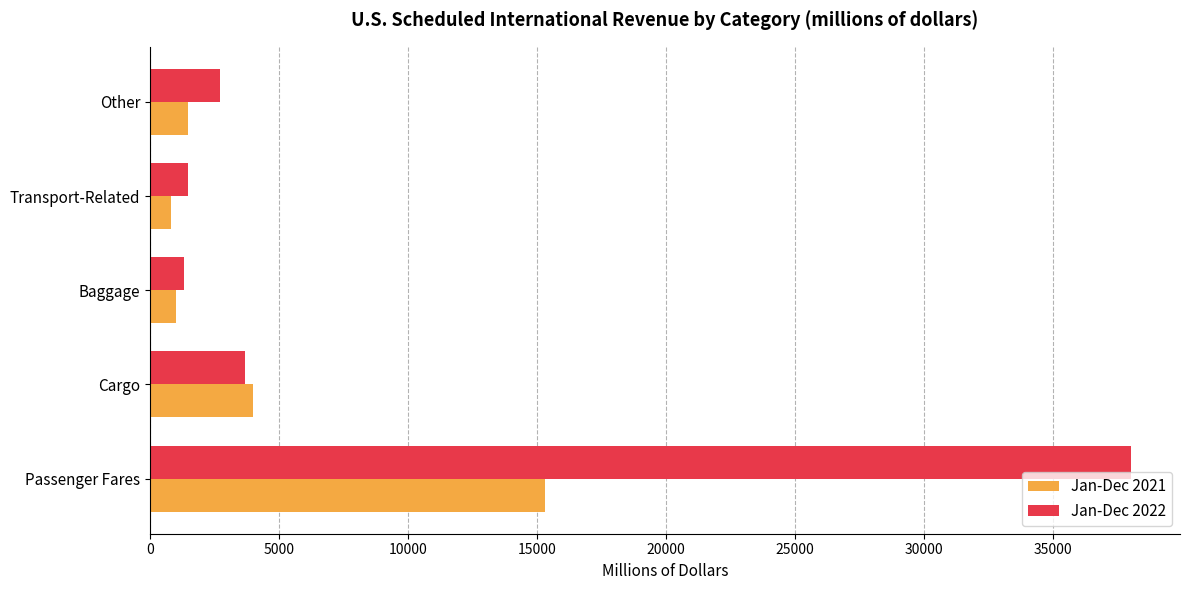

What is the highest value of the Jan-Dec 2021 series?

15307.6